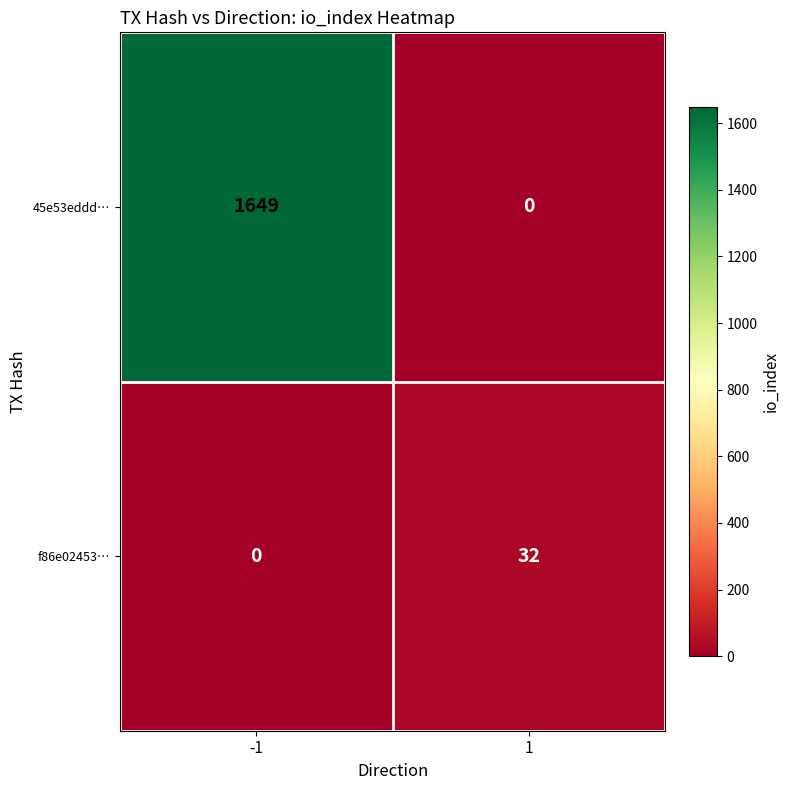

What is the sum of the f86e02453… values at 1 and -1?

32